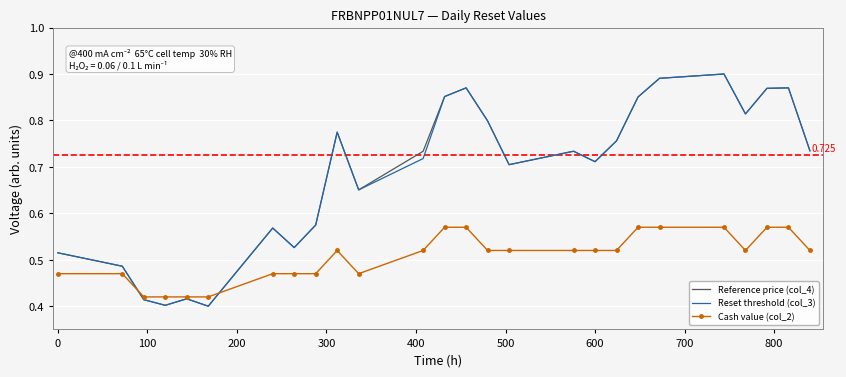

True or false: Reference price (col_4) and Reset threshold (col_3) cross at least once.

True